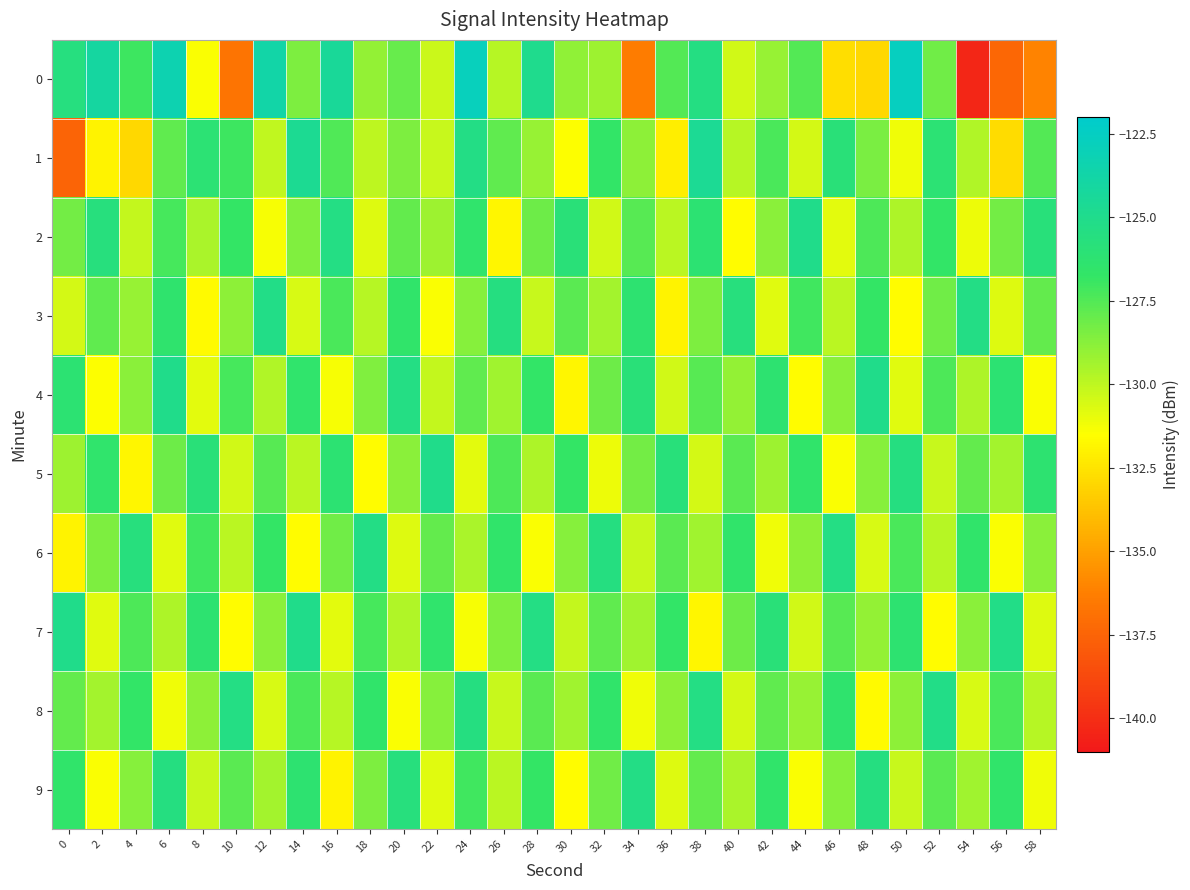

Reading left to right, extract all data points from this chart.

0: 0=-125.6	2=-124.1	4=-127.0	6=-123.3	8=-131.4	10=-136.7	12=-123.7	14=-128.5	16=-124.4	18=-129.0	20=-128.0	22=-130.3	24=-122.8	26=-129.8	28=-124.9	30=-128.9	32=-129.2	34=-136.3	36=-127.5	38=-125.5	40=-130.4	42=-129.1	44=-127.6	46=-132.7	48=-133.0	50=-122.7	52=-128.2	54=-140.4	56=-137.3	58=-136.1
1: 0=-137.4	2=-131.9	4=-133.0	6=-127.8	8=-126.1	10=-127.0	12=-130.1	14=-124.7	16=-127.4	18=-130.0	20=-128.5	22=-130.2	24=-125.3	26=-127.8	28=-129.1	30=-131.5	32=-126.7	34=-128.9	36=-132.1	38=-124.6	40=-129.8	42=-127.3	44=-130.5	46=-125.9	48=-128.4	50=-131.2	52=-126.1	54=-129.7	56=-132.8	58=-127.5
2: 0=-128.3	2=-125.7	4=-130.1	6=-127.2	8=-129.5	10=-126.8	12=-131.3	14=-128.6	16=-125.4	18=-130.7	20=-127.9	22=-129.2	24=-126.5	26=-131.8	28=-128.1	30=-125.9	32=-130.4	34=-127.6	36=-129.9	38=-126.2	40=-131.6	42=-128.8	44=-125.1	46=-130.9	48=-127.4	50=-129.6	52=-126.7	54=-131.1	56=-128.3	58=-125.8
3: 0=-130.5	2=-127.8	4=-129.1	6=-126.4	8=-131.7	10=-128.9	12=-125.2	14=-130.6	16=-127.3	18=-129.8	20=-126.6	22=-131.4	24=-128.7	26=-125.5	28=-130.2	30=-127.7	32=-129.4	34=-126.3	36=-131.9	38=-128.5	40=-125.7	42=-130.8	44=-127.1	46=-129.9	48=-126.8	50=-131.6	52=-128.2	54=-125.3	56=-130.7	58=-127.9
4: 0=-126.2	2=-131.5	4=-128.8	6=-125.1	8=-130.9	10=-127.2	12=-129.7	14=-126.5	16=-131.3	18=-128.6	20=-125.4	22=-130.1	24=-127.8	26=-129.3	28=-126.7	30=-131.8	32=-128.1	34=-125.9	36=-130.4	38=-127.6	40=-129.0	42=-126.3	44=-131.6	46=-128.8	48=-125.1	50=-130.8	52=-127.4	54=-129.6	56=-126.2	58=-131.4
5: 0=-129.2	2=-126.5	4=-131.8	6=-128.1	8=-125.9	10=-130.4	12=-127.6	14=-129.9	16=-126.2	18=-131.6	20=-128.8	22=-125.1	24=-130.9	26=-127.4	28=-129.6	30=-126.8	32=-131.1	34=-128.3	36=-125.8	38=-130.5	40=-127.7	42=-129.2	44=-126.6	46=-131.4	48=-128.7	50=-125.5	52=-130.2	54=-127.9	56=-129.4	58=-126.3
6: 0=-131.9	2=-128.5	4=-125.7	6=-130.8	8=-127.1	10=-129.9	12=-126.8	14=-131.6	16=-128.2	18=-125.3	20=-130.7	22=-127.9	24=-129.5	26=-126.6	28=-131.4	30=-128.7	32=-125.5	34=-130.2	36=-127.7	38=-129.3	40=-126.6	42=-131.2	44=-128.9	46=-125.4	48=-130.6	50=-127.3	52=-129.8	54=-126.6	56=-131.4	58=-128.8
7: 0=-125.1	2=-130.8	4=-127.4	6=-129.6	8=-126.3	10=-131.6	12=-128.8	14=-125.1	16=-130.9	18=-127.2	20=-129.7	22=-126.5	24=-131.3	26=-128.6	28=-125.4	30=-130.1	32=-127.8	34=-129.3	36=-126.7	38=-131.8	40=-128.1	42=-125.9	44=-130.4	46=-127.6	48=-129.0	50=-126.3	52=-131.6	54=-128.8	56=-125.2	58=-130.7
8: 0=-127.9	2=-129.4	4=-126.7	6=-131.2	8=-128.9	10=-125.4	12=-130.6	14=-127.3	16=-129.8	18=-126.6	20=-131.4	22=-128.7	24=-125.5	26=-130.2	28=-127.7	30=-129.3	32=-126.6	34=-131.2	36=-128.9	38=-125.4	40=-130.5	42=-127.8	44=-129.1	46=-126.4	48=-131.7	50=-128.9	52=-125.2	54=-130.6	56=-127.3	58=-129.8
9: 0=-126.6	2=-131.4	4=-128.7	6=-125.5	8=-130.2	10=-127.7	12=-129.4	14=-126.3	16=-131.9	18=-128.5	20=-125.7	22=-130.8	24=-127.1	26=-129.9	28=-126.8	30=-131.6	32=-128.2	34=-125.3	36=-130.7	38=-127.9	40=-129.5	42=-126.6	44=-131.4	46=-128.7	48=-125.5	50=-130.2	52=-127.7	54=-129.3	56=-126.6	58=-131.2